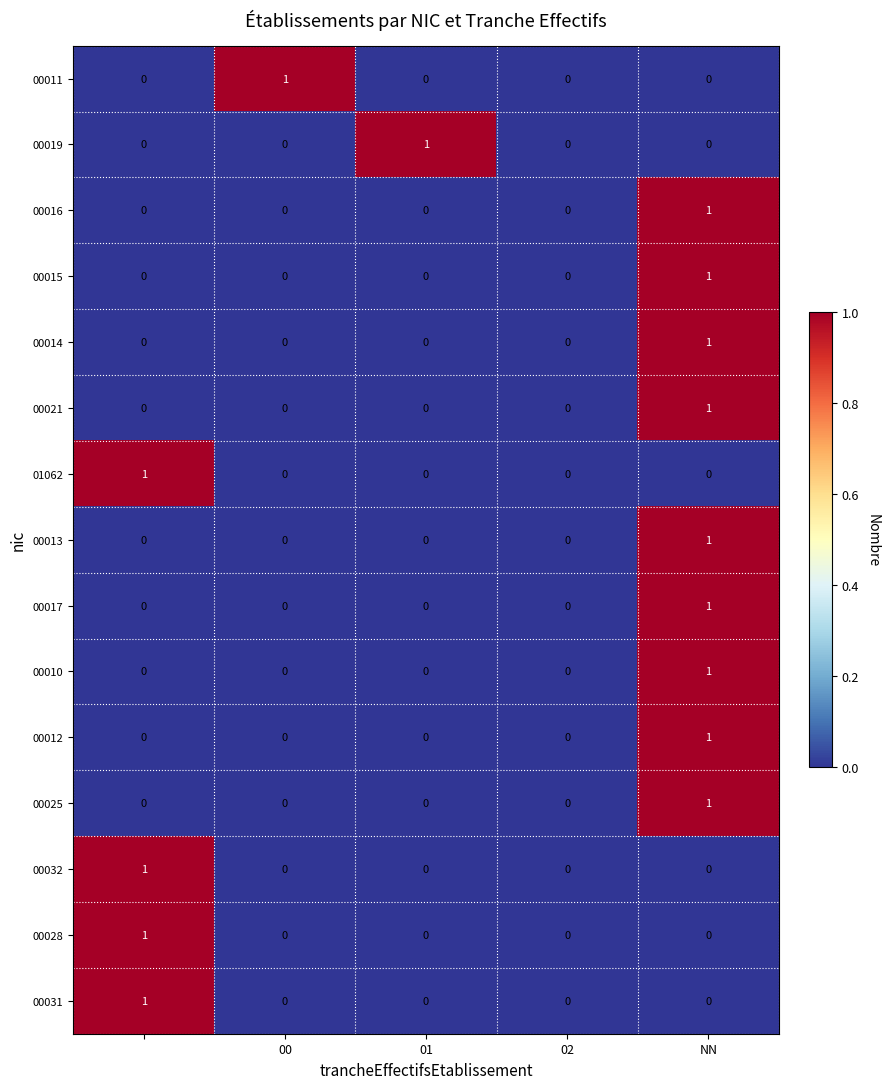

How many values in 00010 are above zero?

1